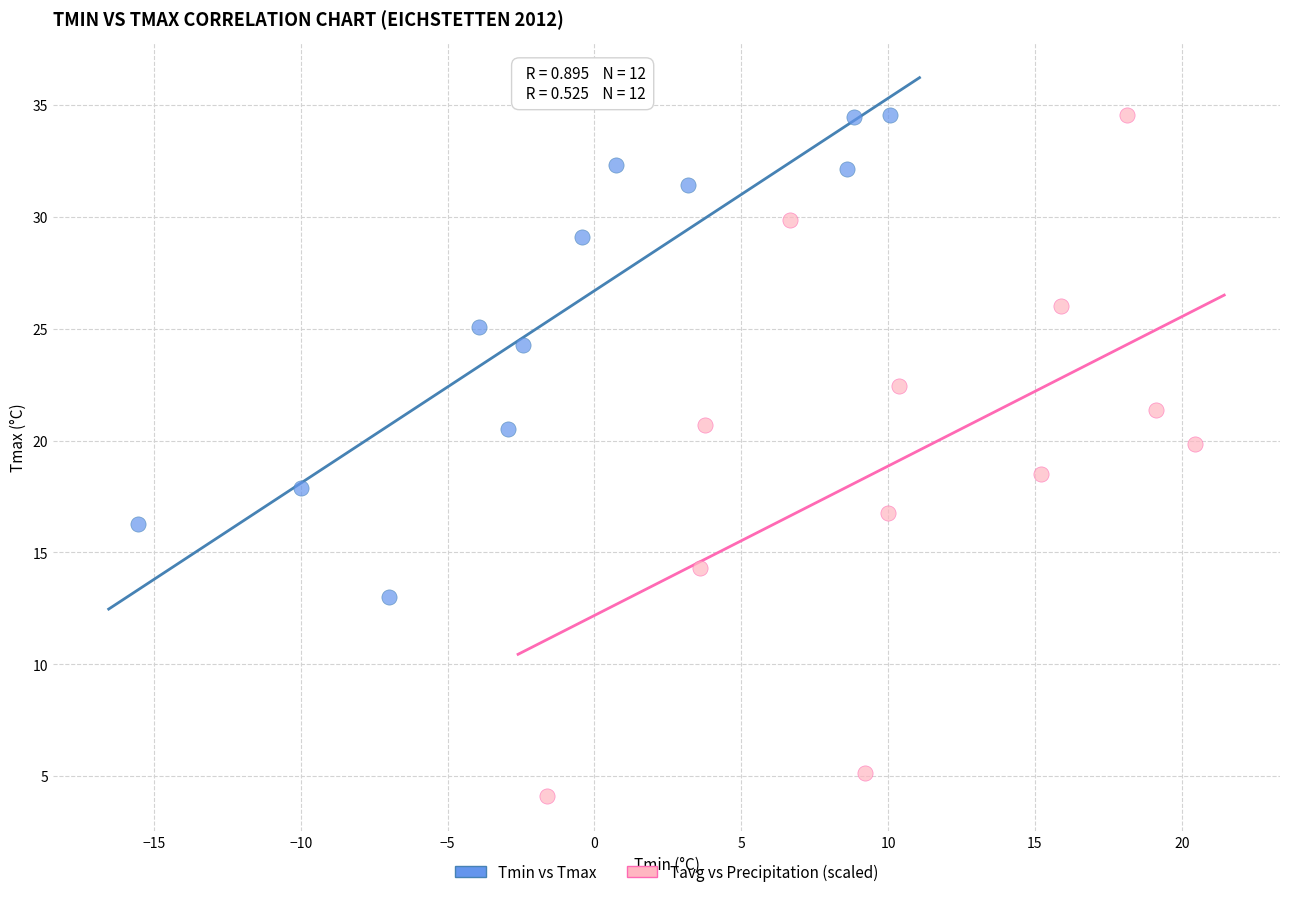

Which series has the widest spread of Y values?

Tavg vs Precipitation (scaled)